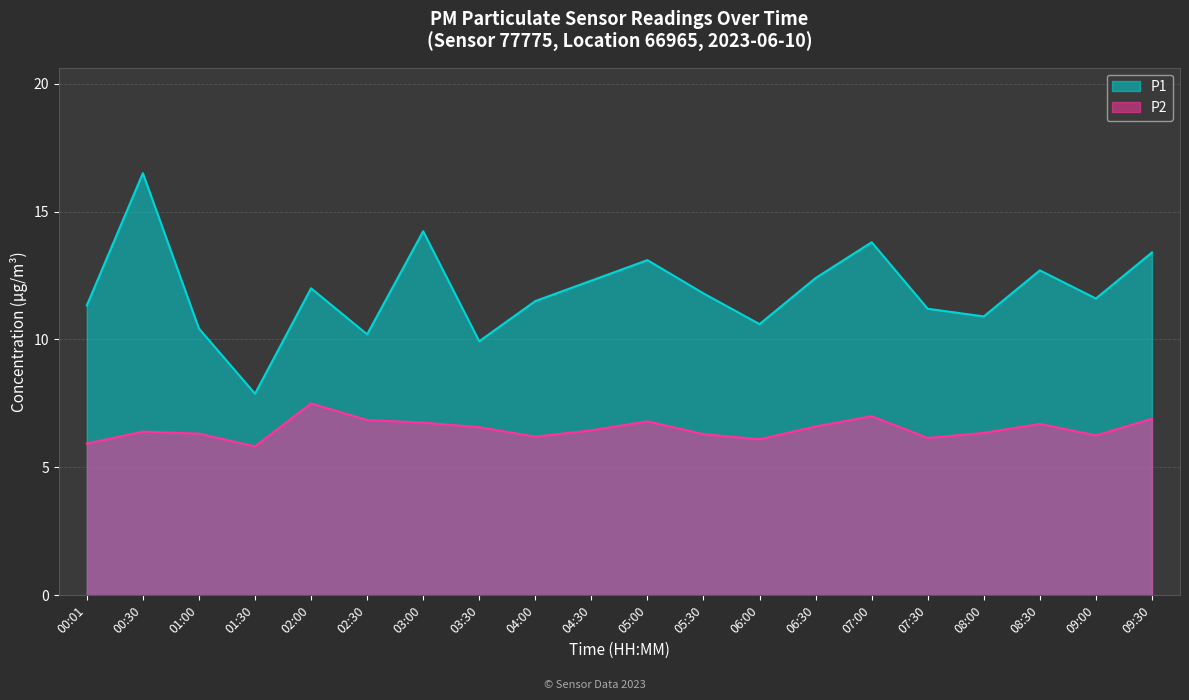

How many values in the P2 series exceed 6?

18